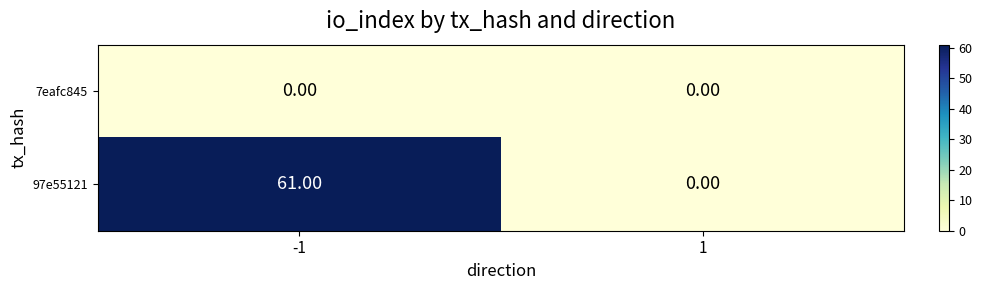

At which category is the sum across all series the highest?

-1